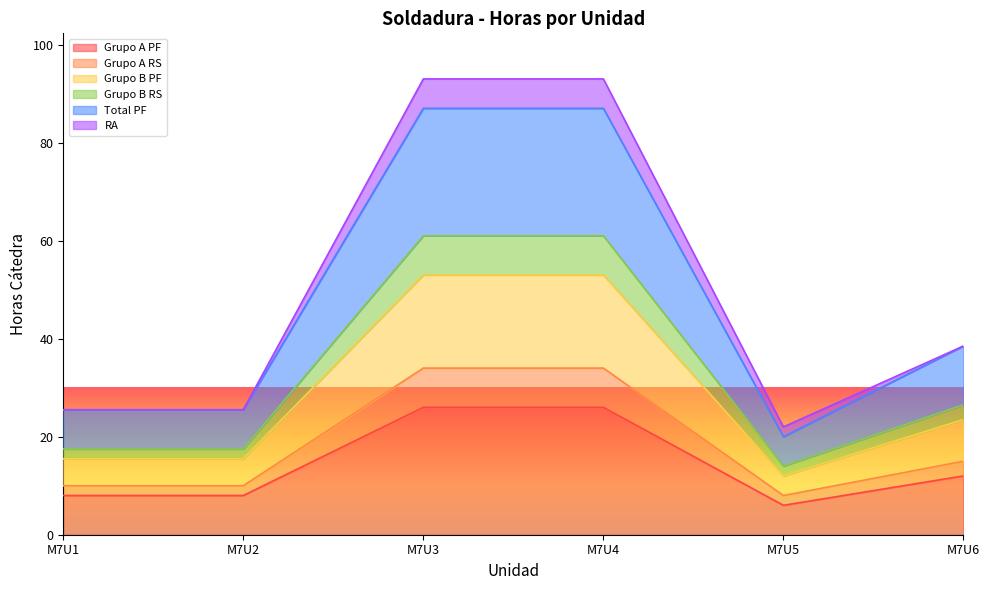

List the labels in order of Grupo A RS value, largest first.

M7U3, M7U4, M7U6, M7U1, M7U2, M7U5